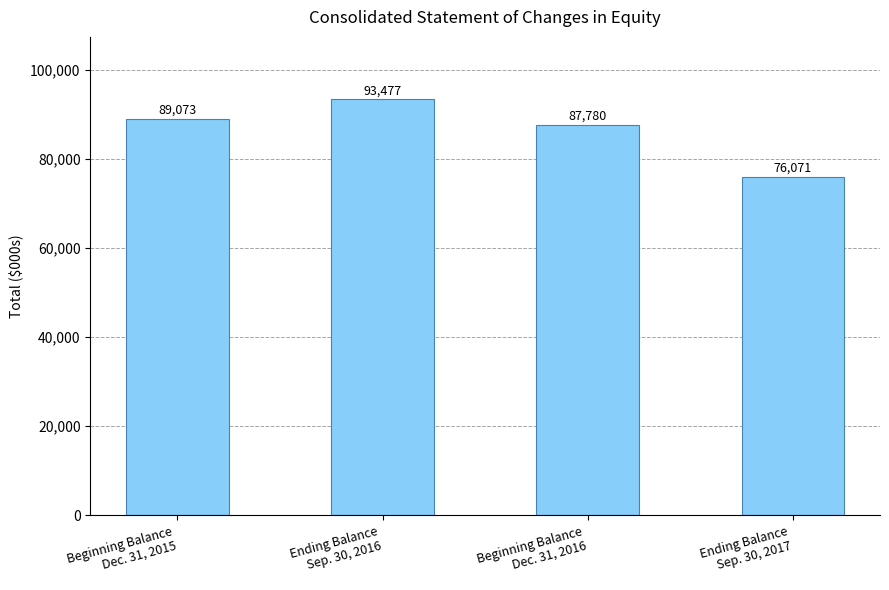

Rank the categories by value from lowest to highest.

Ending Balance
Sep. 30, 2017, Beginning Balance
Dec. 31, 2016, Beginning Balance
Dec. 31, 2015, Ending Balance
Sep. 30, 2016